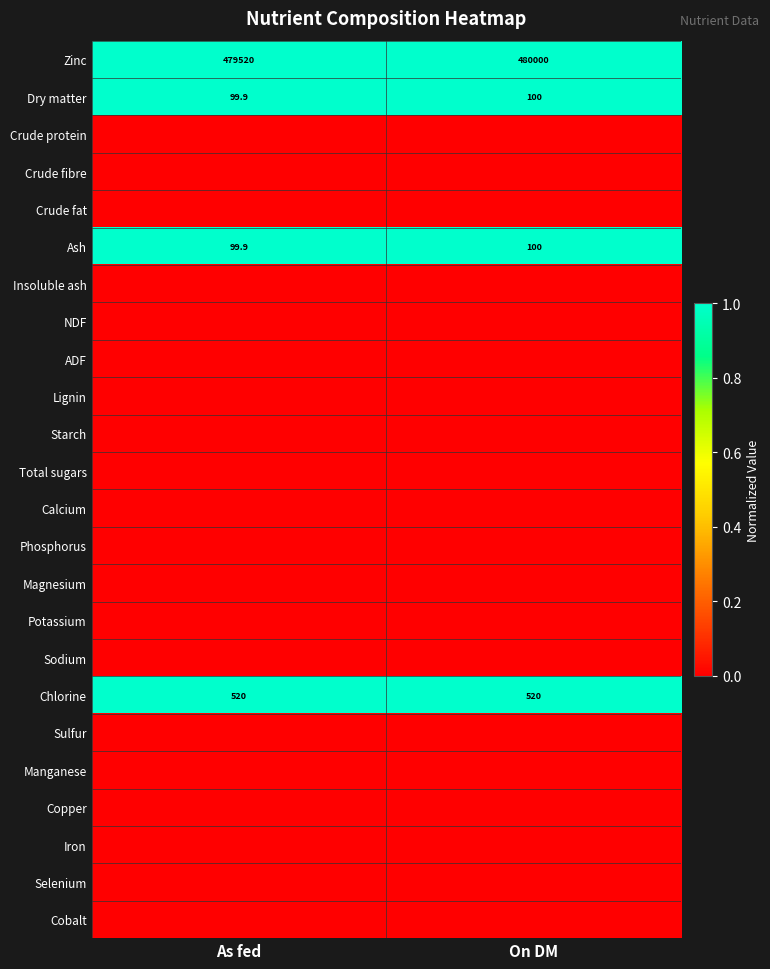

Which label corresponds to the smallest value in the chart?

As fed